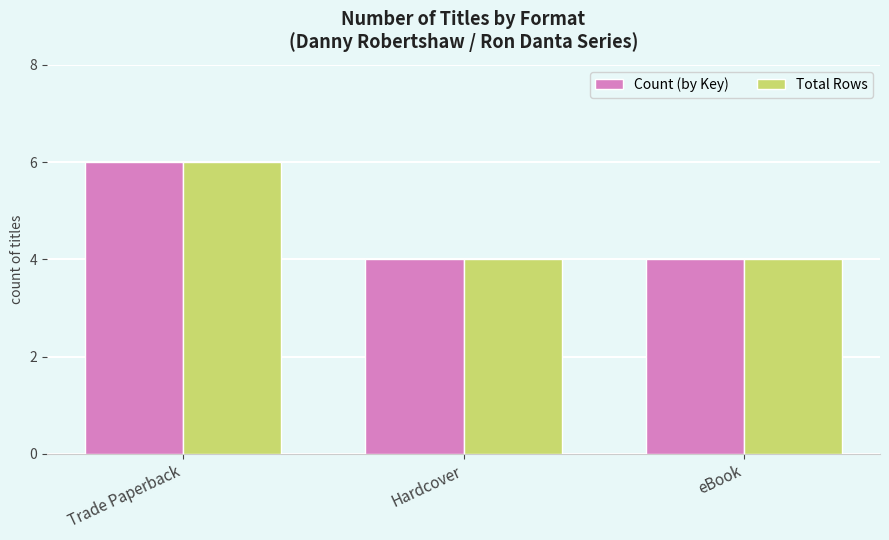

Is it true that Count (by Key) equals 4 at Hardcover?

True